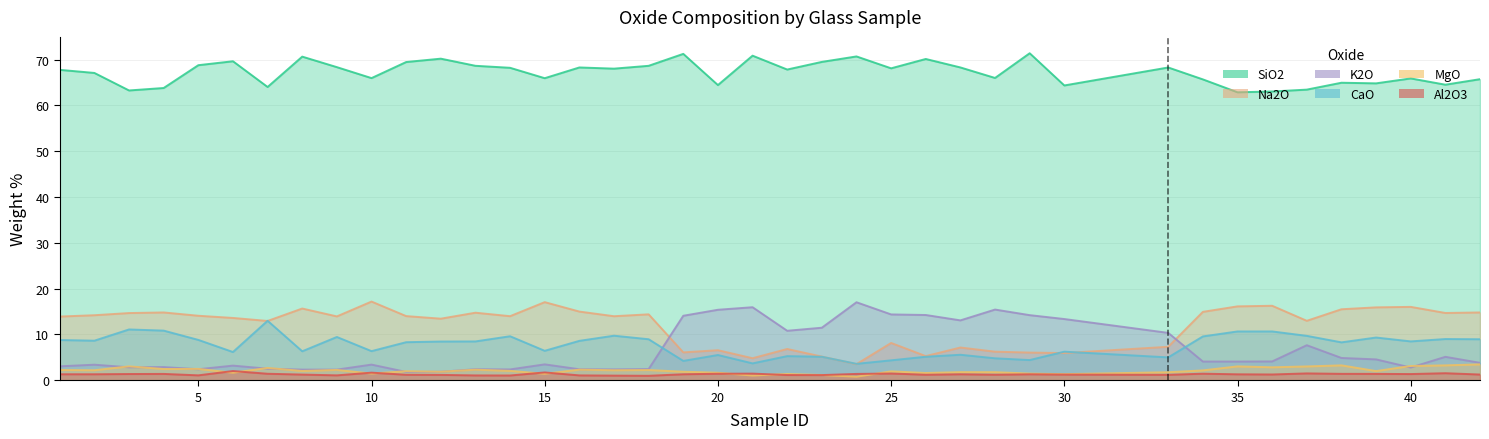

What is the difference between the second highest and minimum values in the Na2O series?

13.5